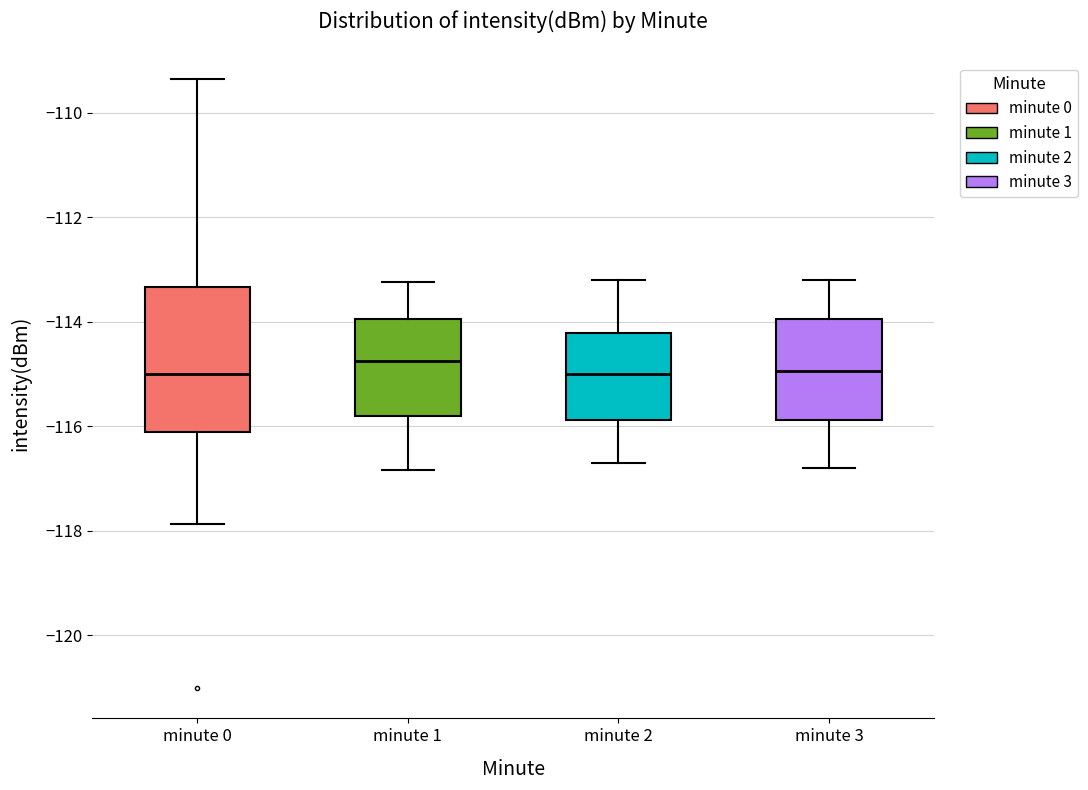

Reading left to right, transcribe this box plot: for each box, give where its median line is, the range the box spans, and where its two whiskers end, as read against the y-axis. The values are not printed on the chart, so give them approximately, as read against the axis.

minute 0: median -115.0, box -116.2 to -113.4, whiskers -117.8 to -109.4
minute 1: median -114.8, box -115.8 to -114.0, whiskers -116.8 to -113.2
minute 2: median -115.0, box -115.8 to -114.2, whiskers -116.6 to -113.2
minute 3: median -115.0, box -115.8 to -114.0, whiskers -116.8 to -113.2